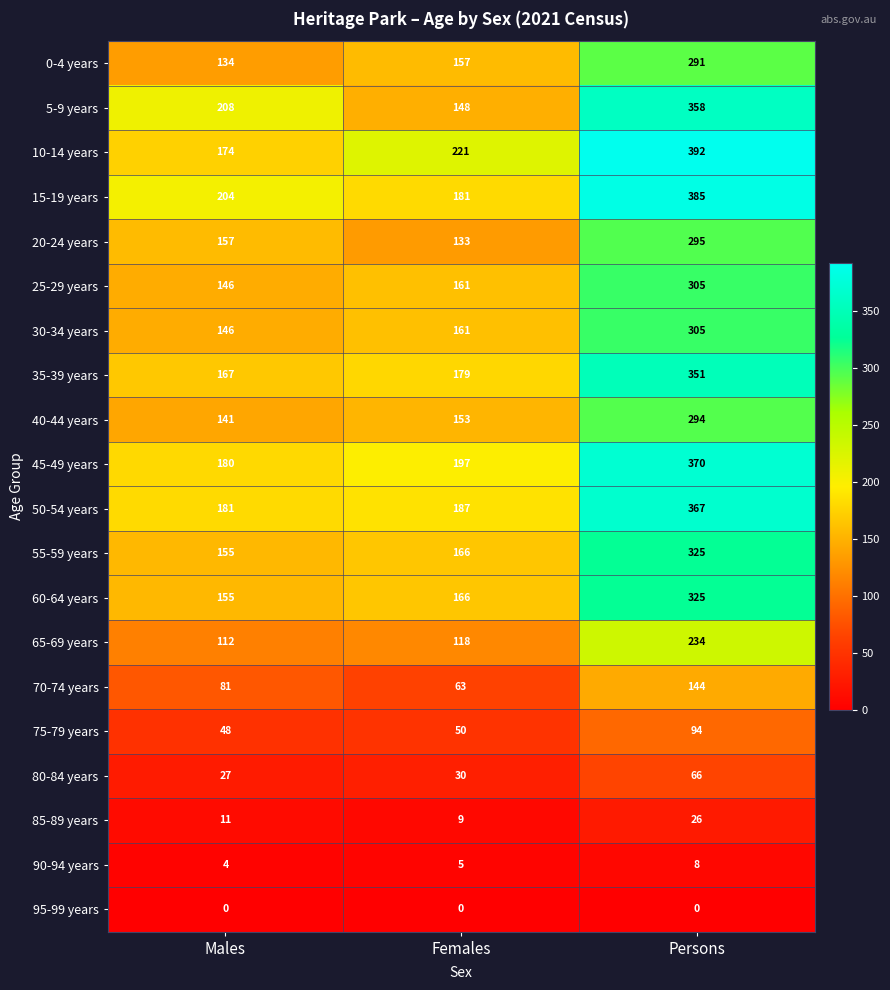

The value of 85-89 years at Males is 17. True or false?

False